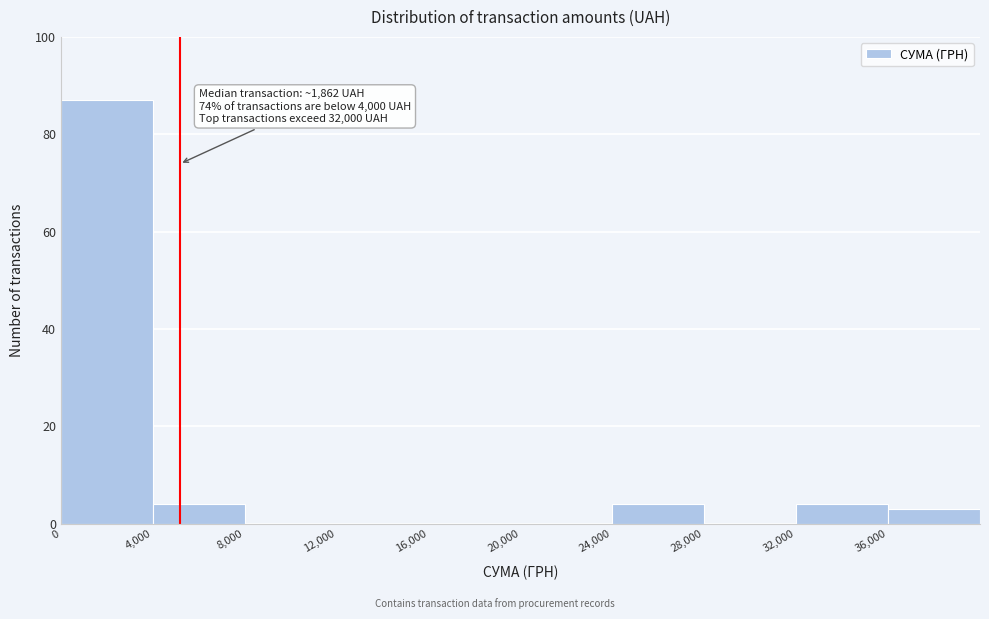

Which range on the x-axis has the tallest bar?

0 to 4000